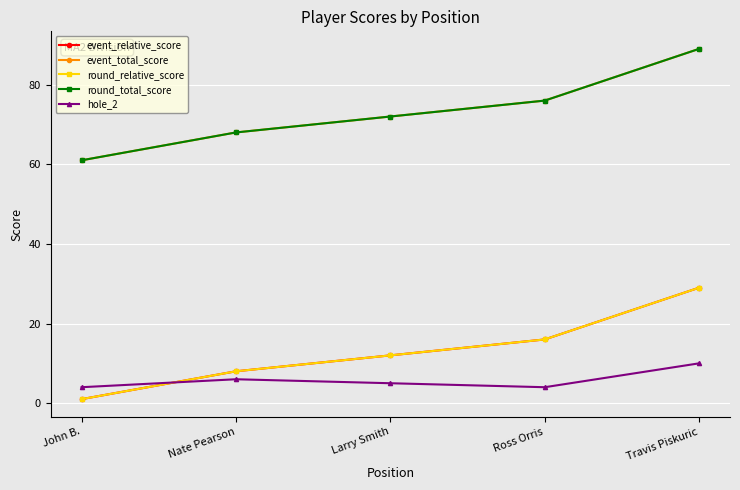

Reading left to right, list all the values displayed in this chart.

event_relative_score: 1	8	12	16	29
event_total_score: 61	68	72	76	89
round_relative_score: 1	8	12	16	29
round_total_score: 61	68	72	76	89
hole_2: 4	6	5	4	10